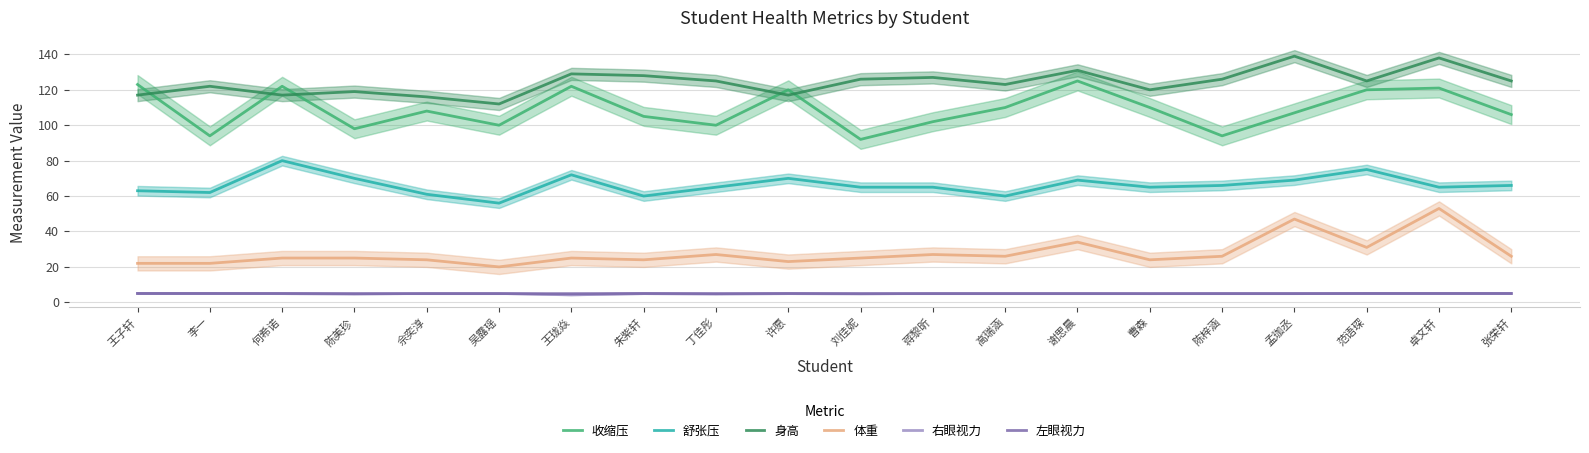

True or false: 右眼视力 has a value of 4.2 at 王珑焱.

True